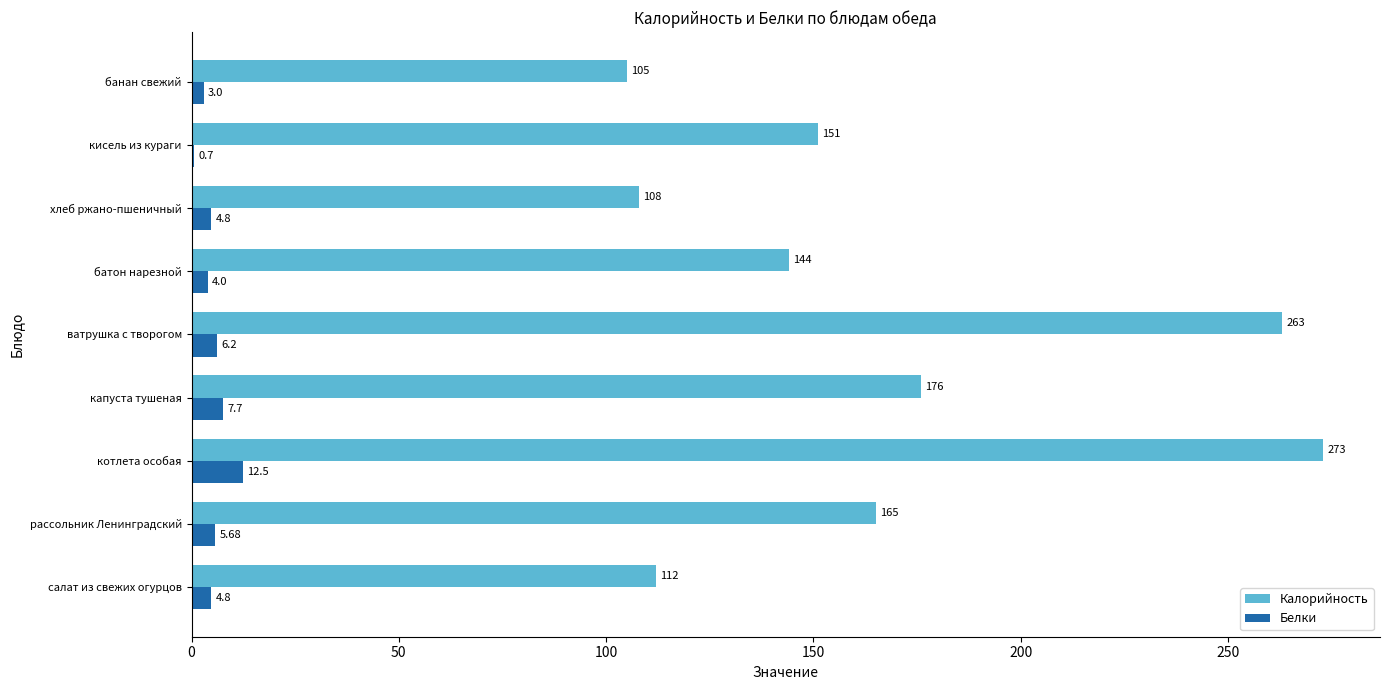

At which category is the sum across all series the highest?

котлета особая